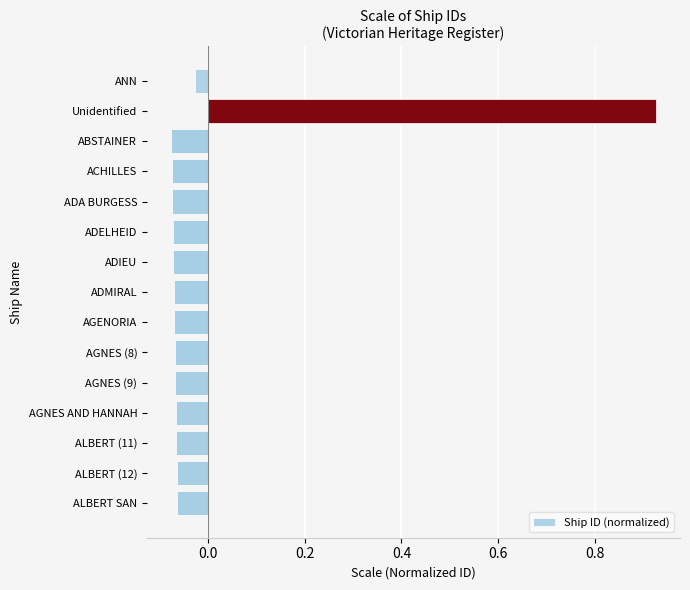

At which label is the value closest to 0?

ANN